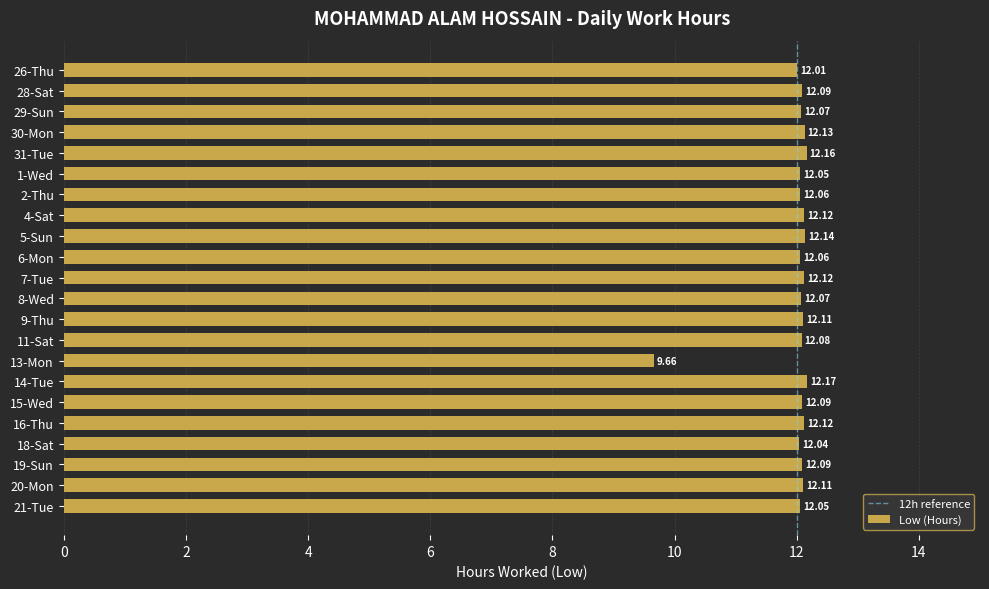

Which label corresponds to the smallest value in the chart?

13-Mon